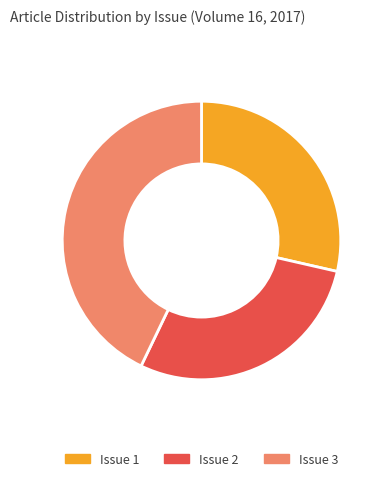

Do Issue 1 and Issue 2 together represent more than half of the pie?

Yes